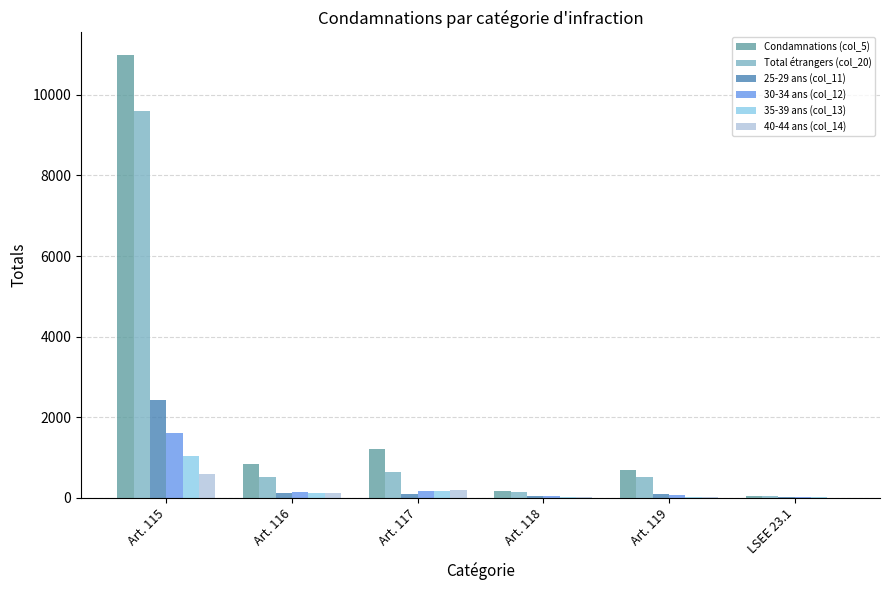

What are all the series names shown in the legend?

Condamnations (col_5), Total étrangers (col_20), 25-29 ans (col_11), 30-34 ans (col_12), 35-39 ans (col_13), 40-44 ans (col_14)